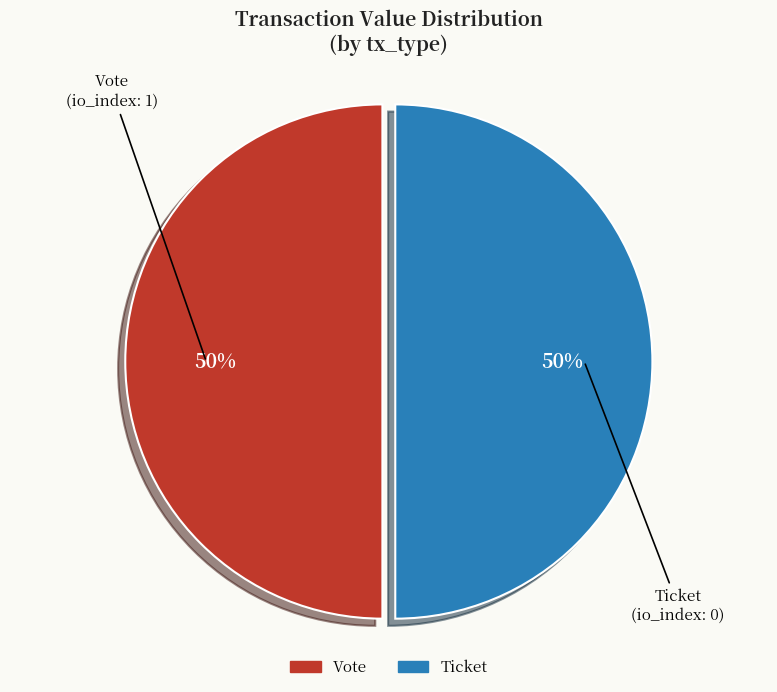

The Vote slice represents 59% of the pie. True or false?

False